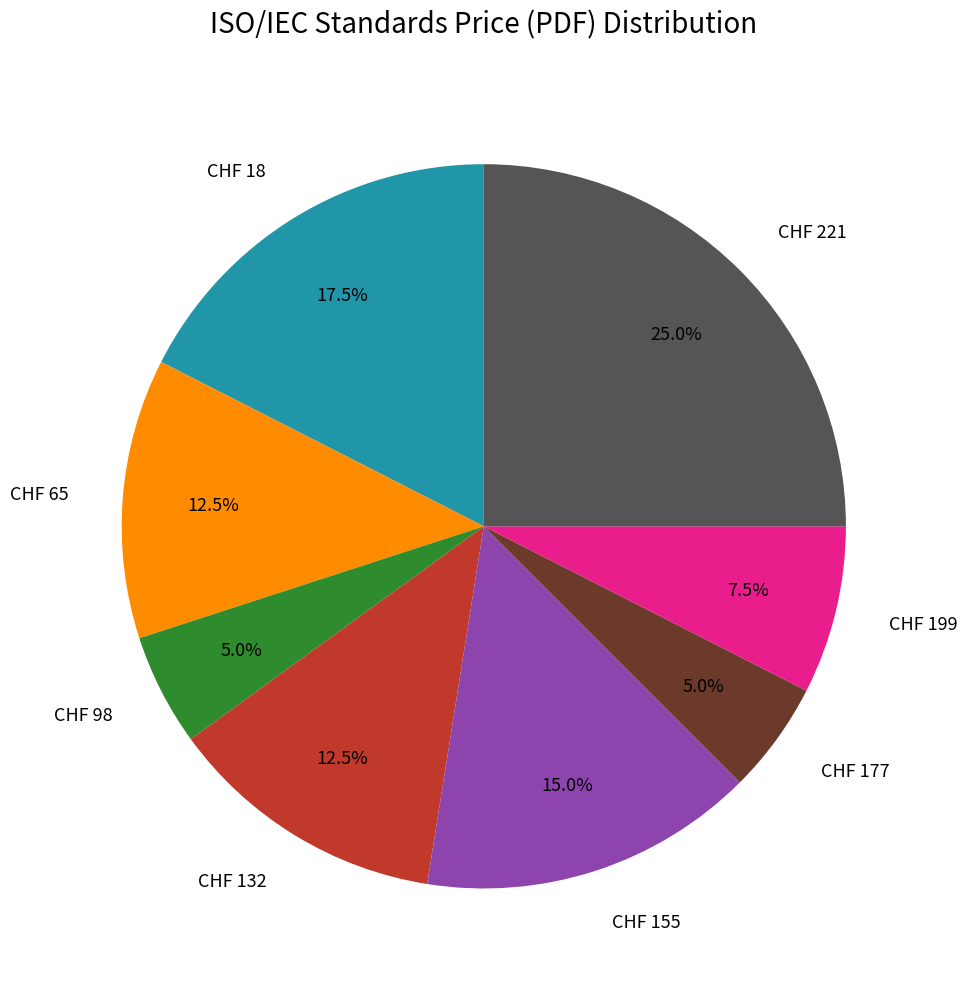

Is there a majority slice in this chart?

No